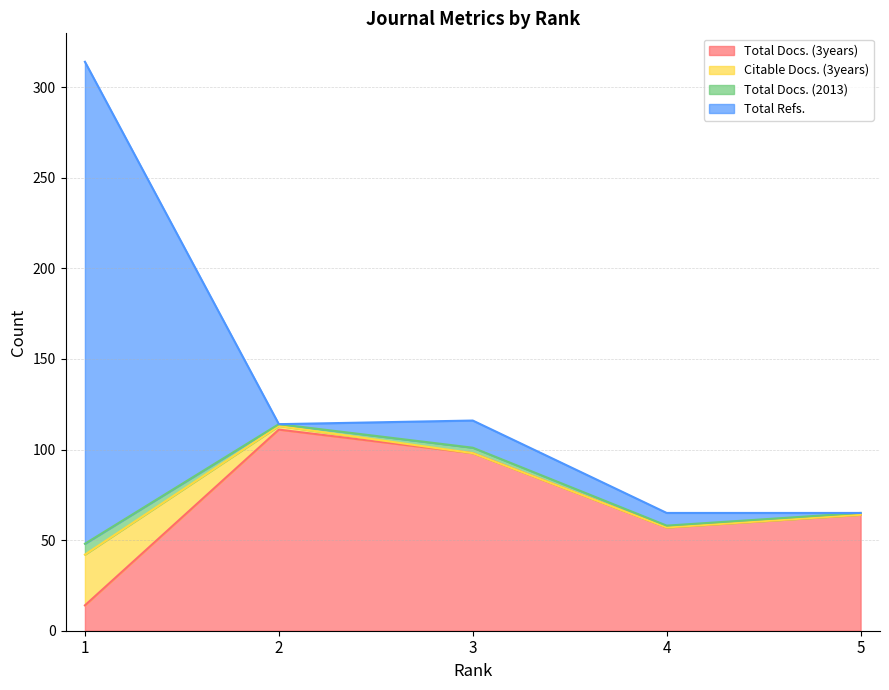

What is the difference between the maximum and minimum values in the Total Docs. (3years) series?

97